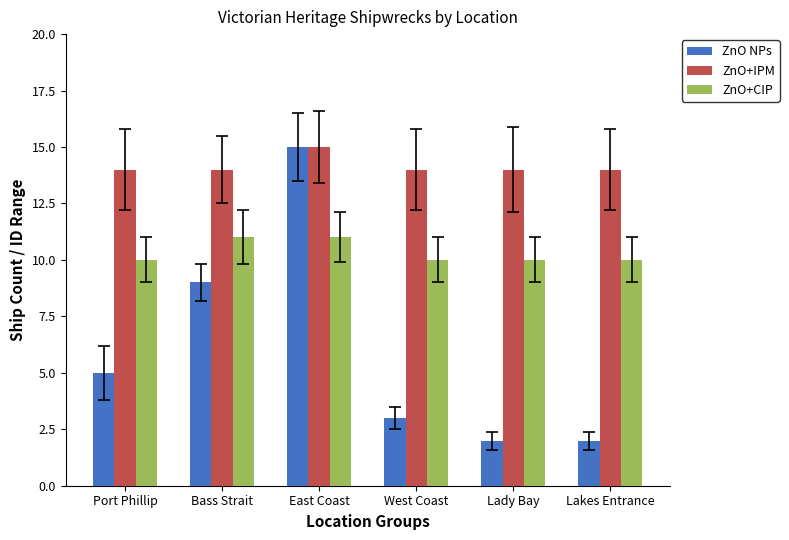

Which series changed the most between Port Phillip and East Coast?

ZnO NPs